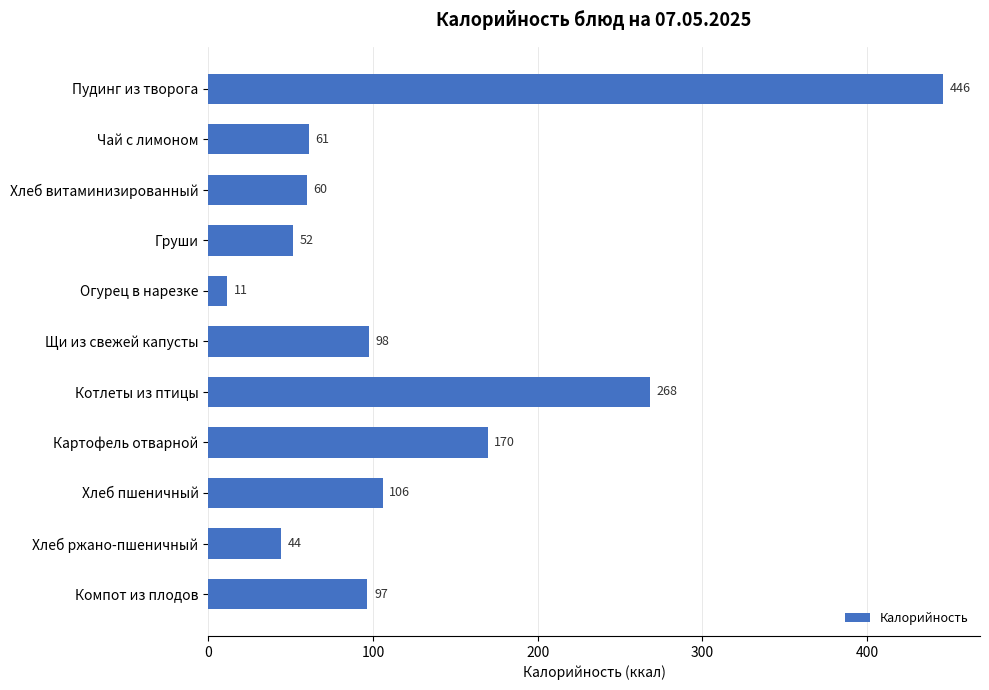

True or false: the data shows 35.0 at Чай с лимоном.

False